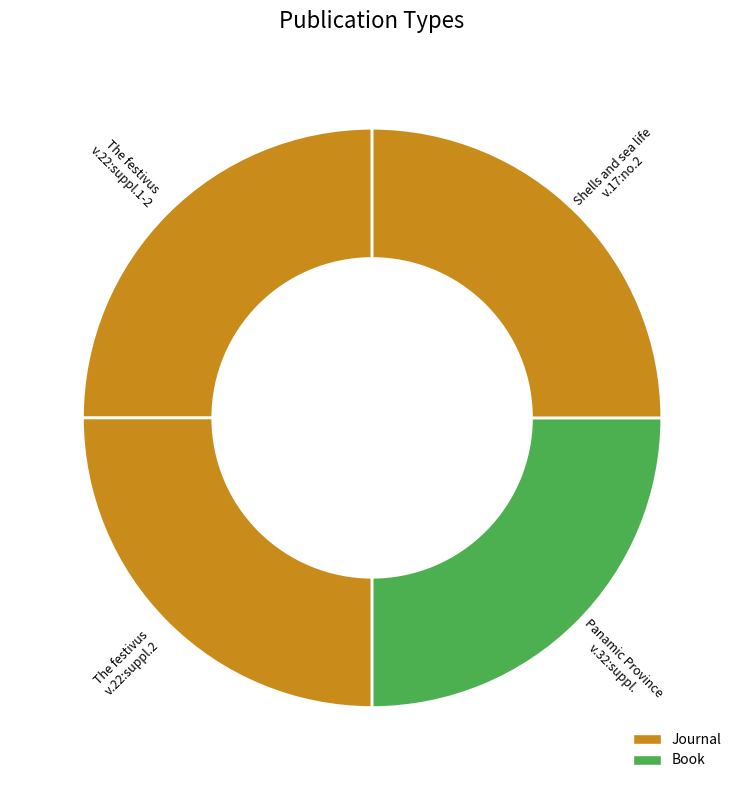

How many slices are in this pie chart?

4